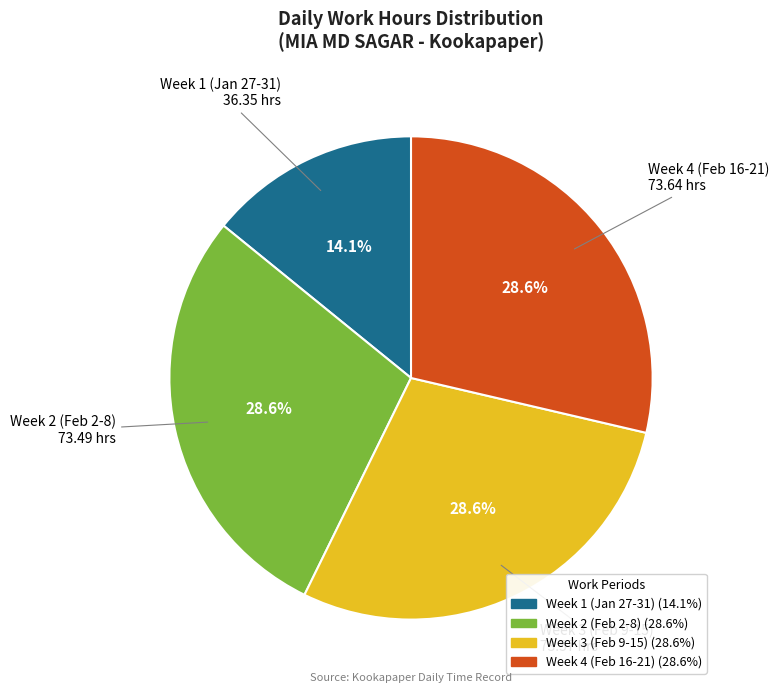

Is there any slice that represents more than half of the pie?

No